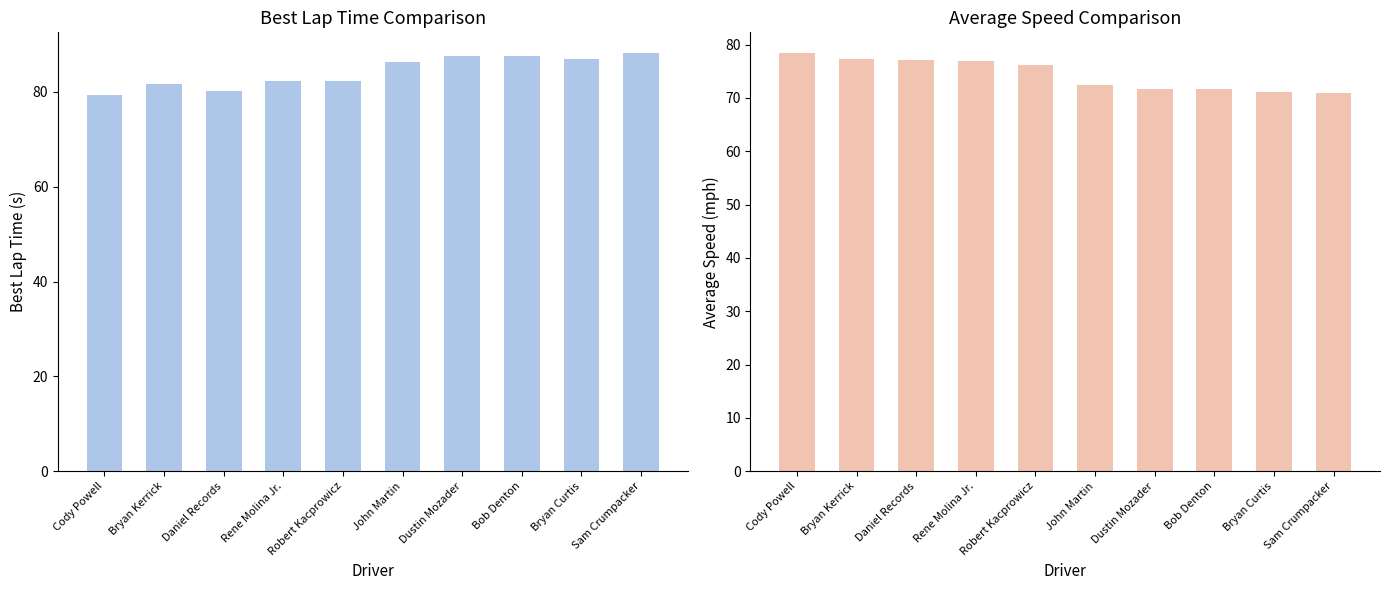

How many groups of bars are there?

10